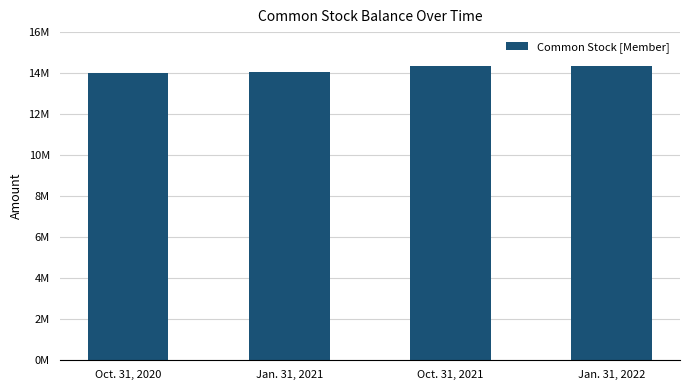

Reading left to right, list all the values displayed in this chart.

14002130	14042735	14337649	14357452